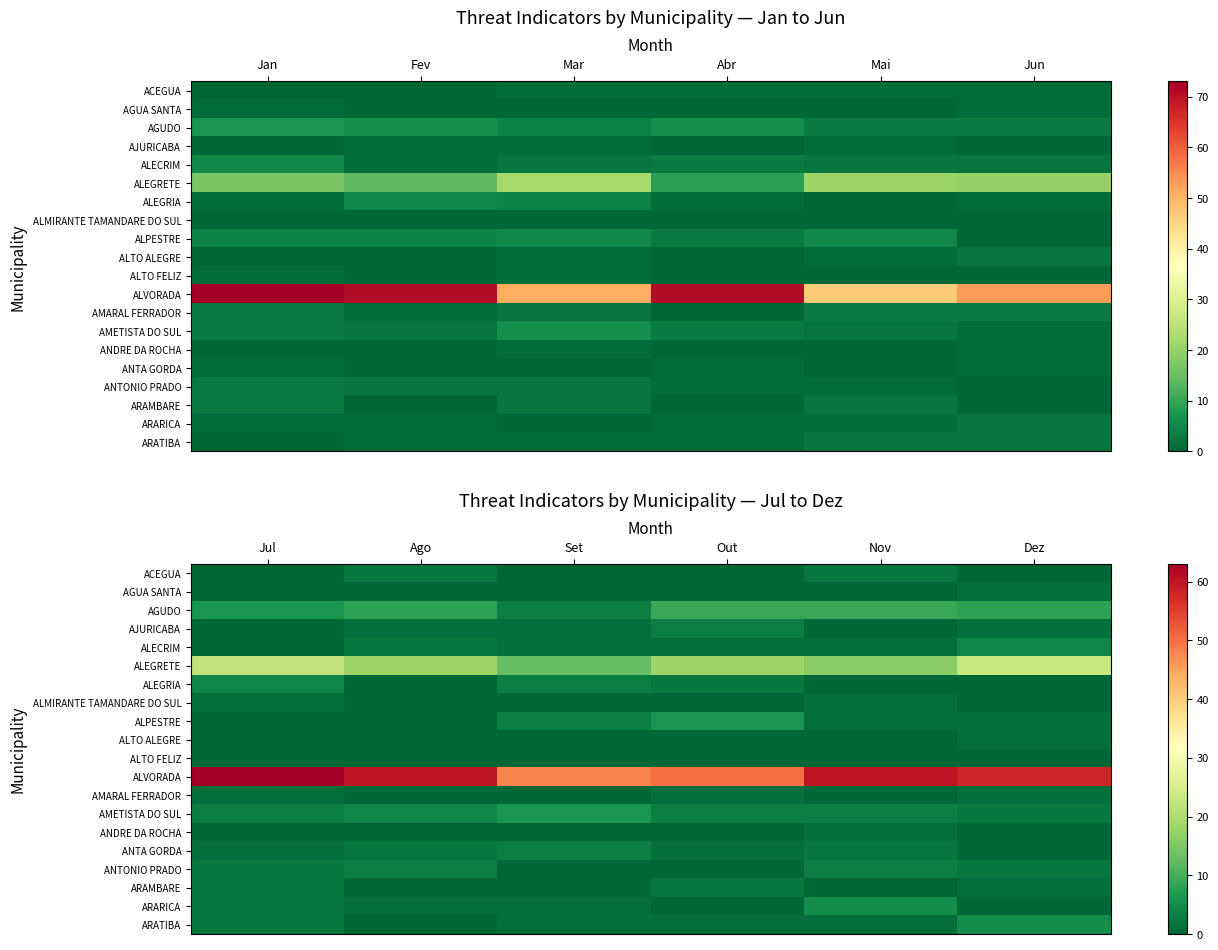

What is the sum of the ALPESTRE values at Dez and Set?

4